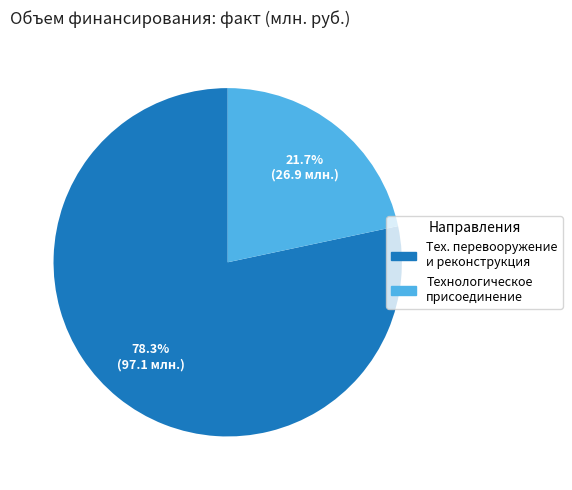

Is there any slice that represents more than half of the pie?

Yes